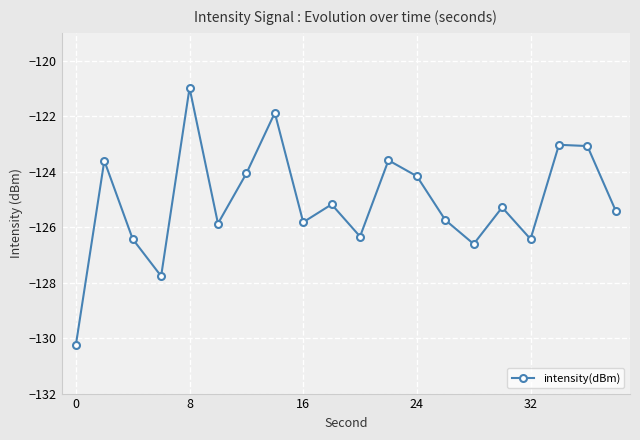

What is the value of the 10th point from the left?

-125.2